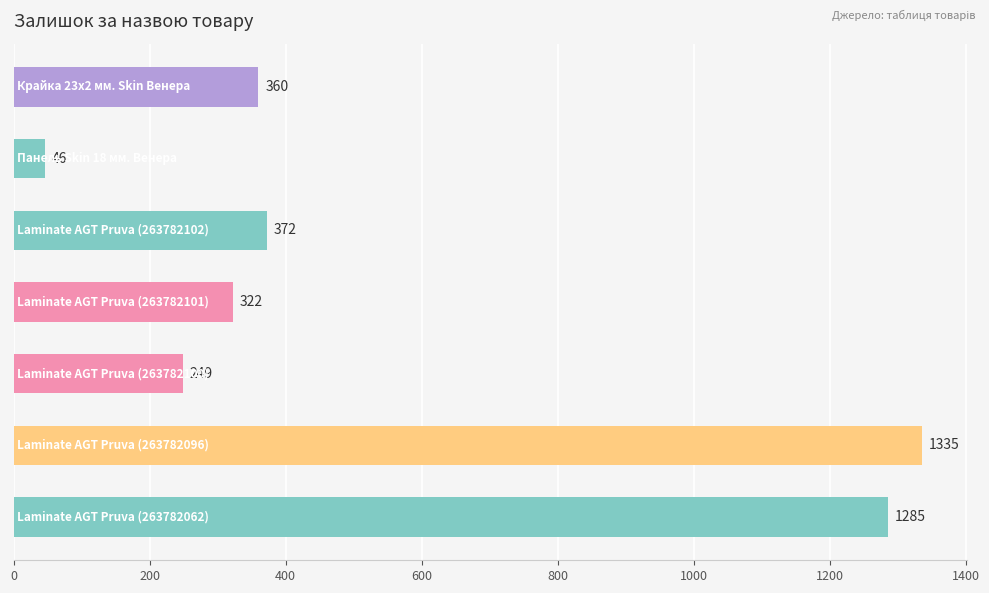

What is the greatest value displayed?

1335